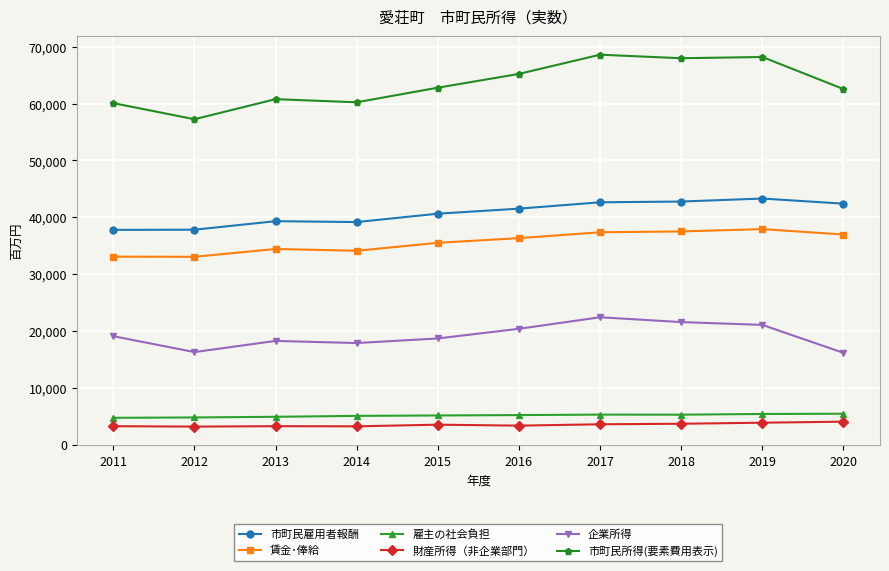

How many lines are shown in the chart?

6